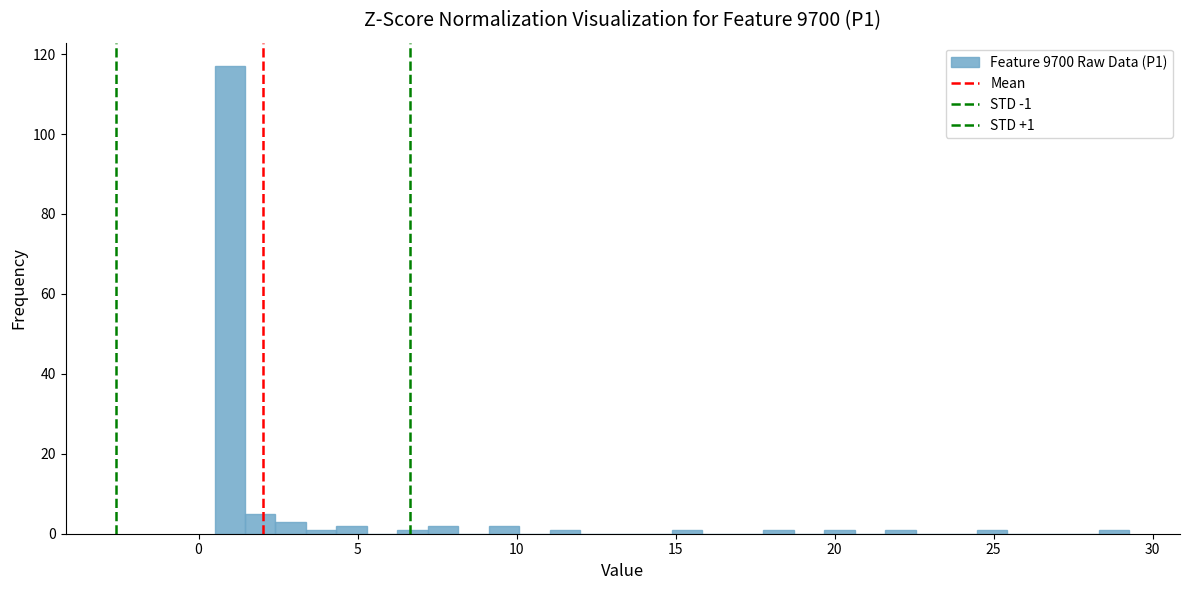

Read against the x-axis, roughly where is the centre of the tallest bar?

1.0